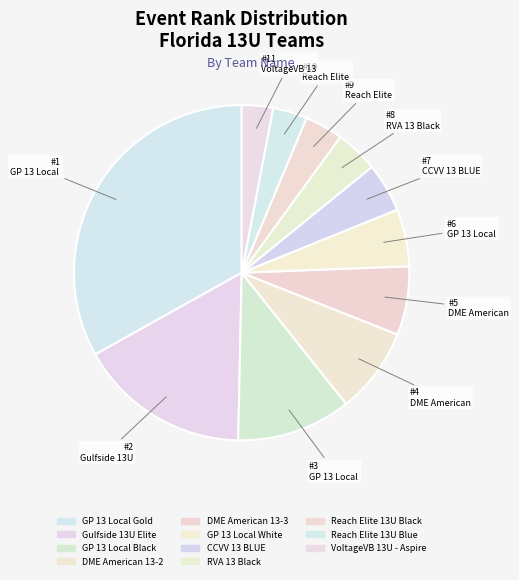

Count the number of slices in the pie.

11